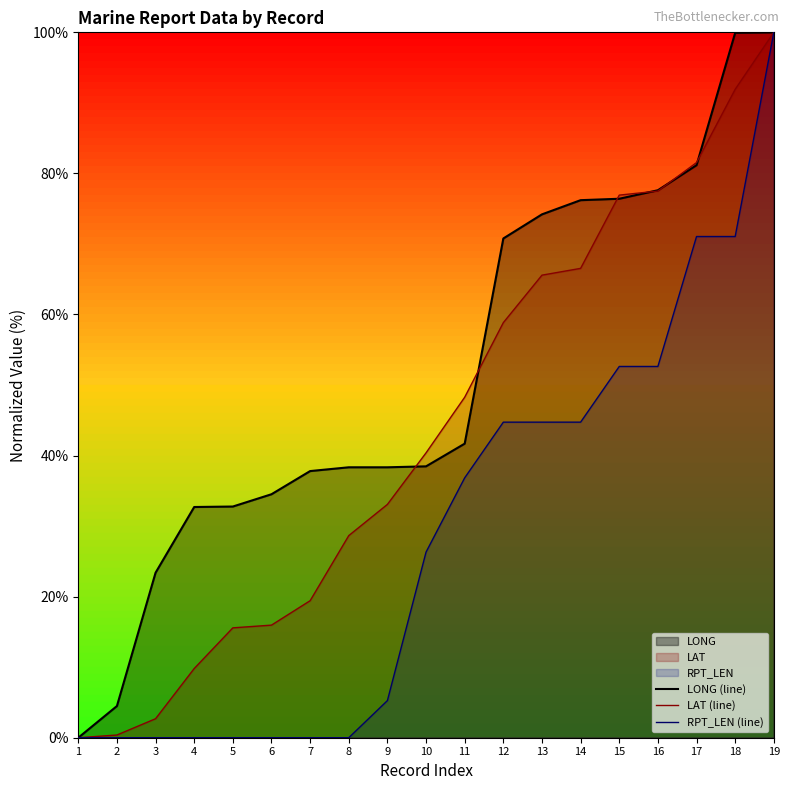

True or false: LAT (line) has a value of 81.5 at 17.

True